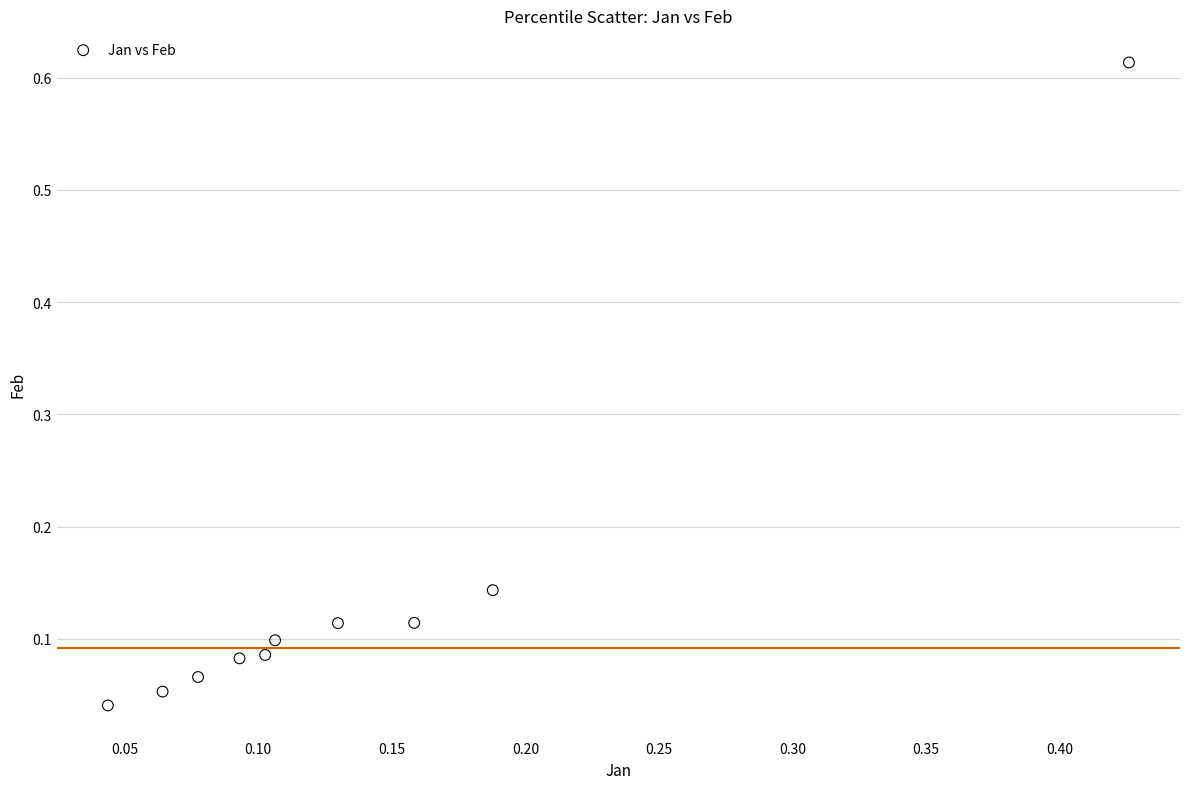

What is the range of X values (max minus min)?

0.4